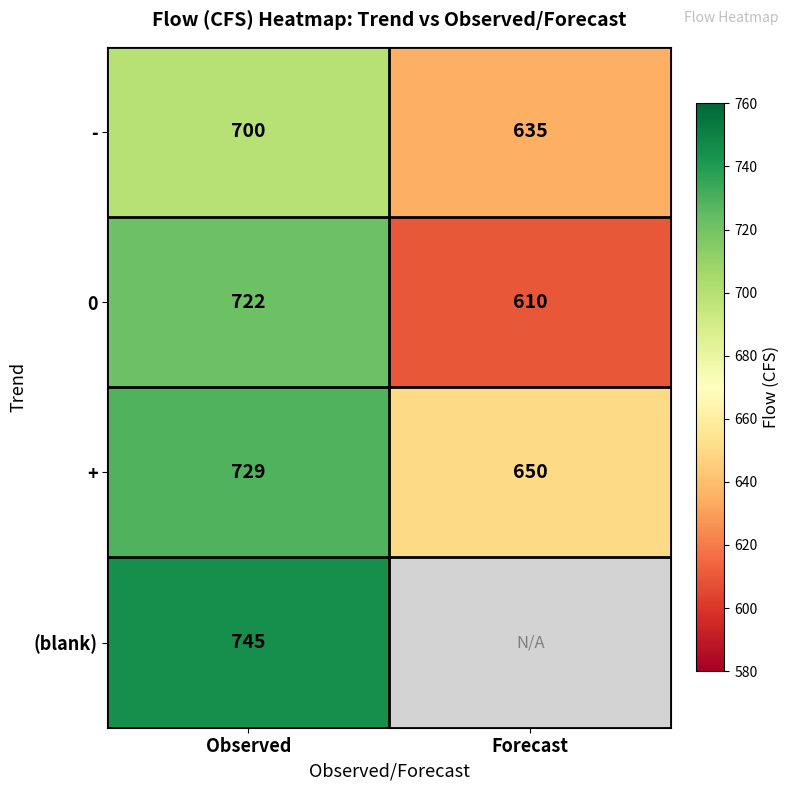

At which label is + closest to 689?

Forecast